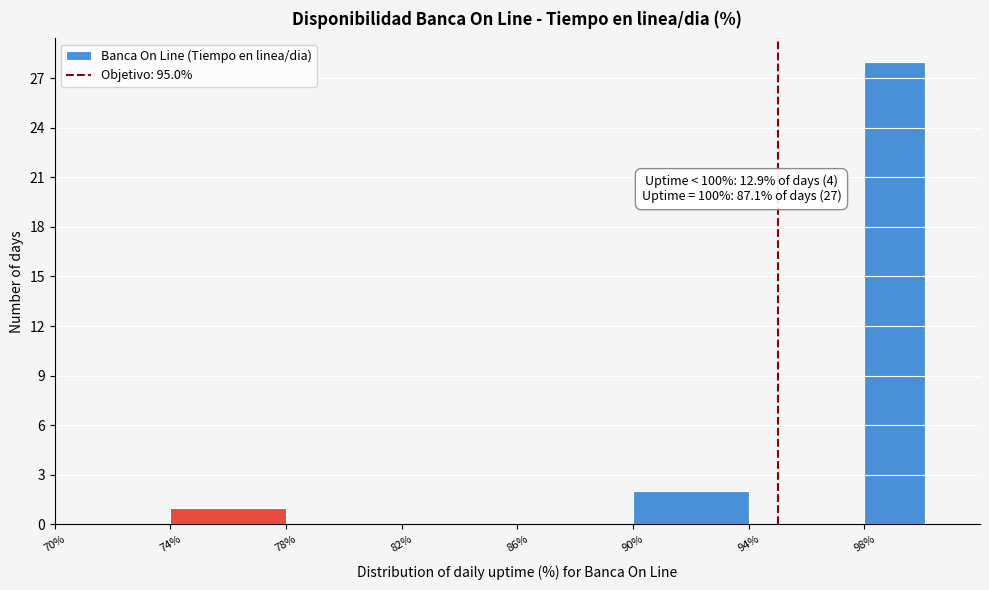

Which range on the x-axis has the tallest bar?

98.0 to 100.1